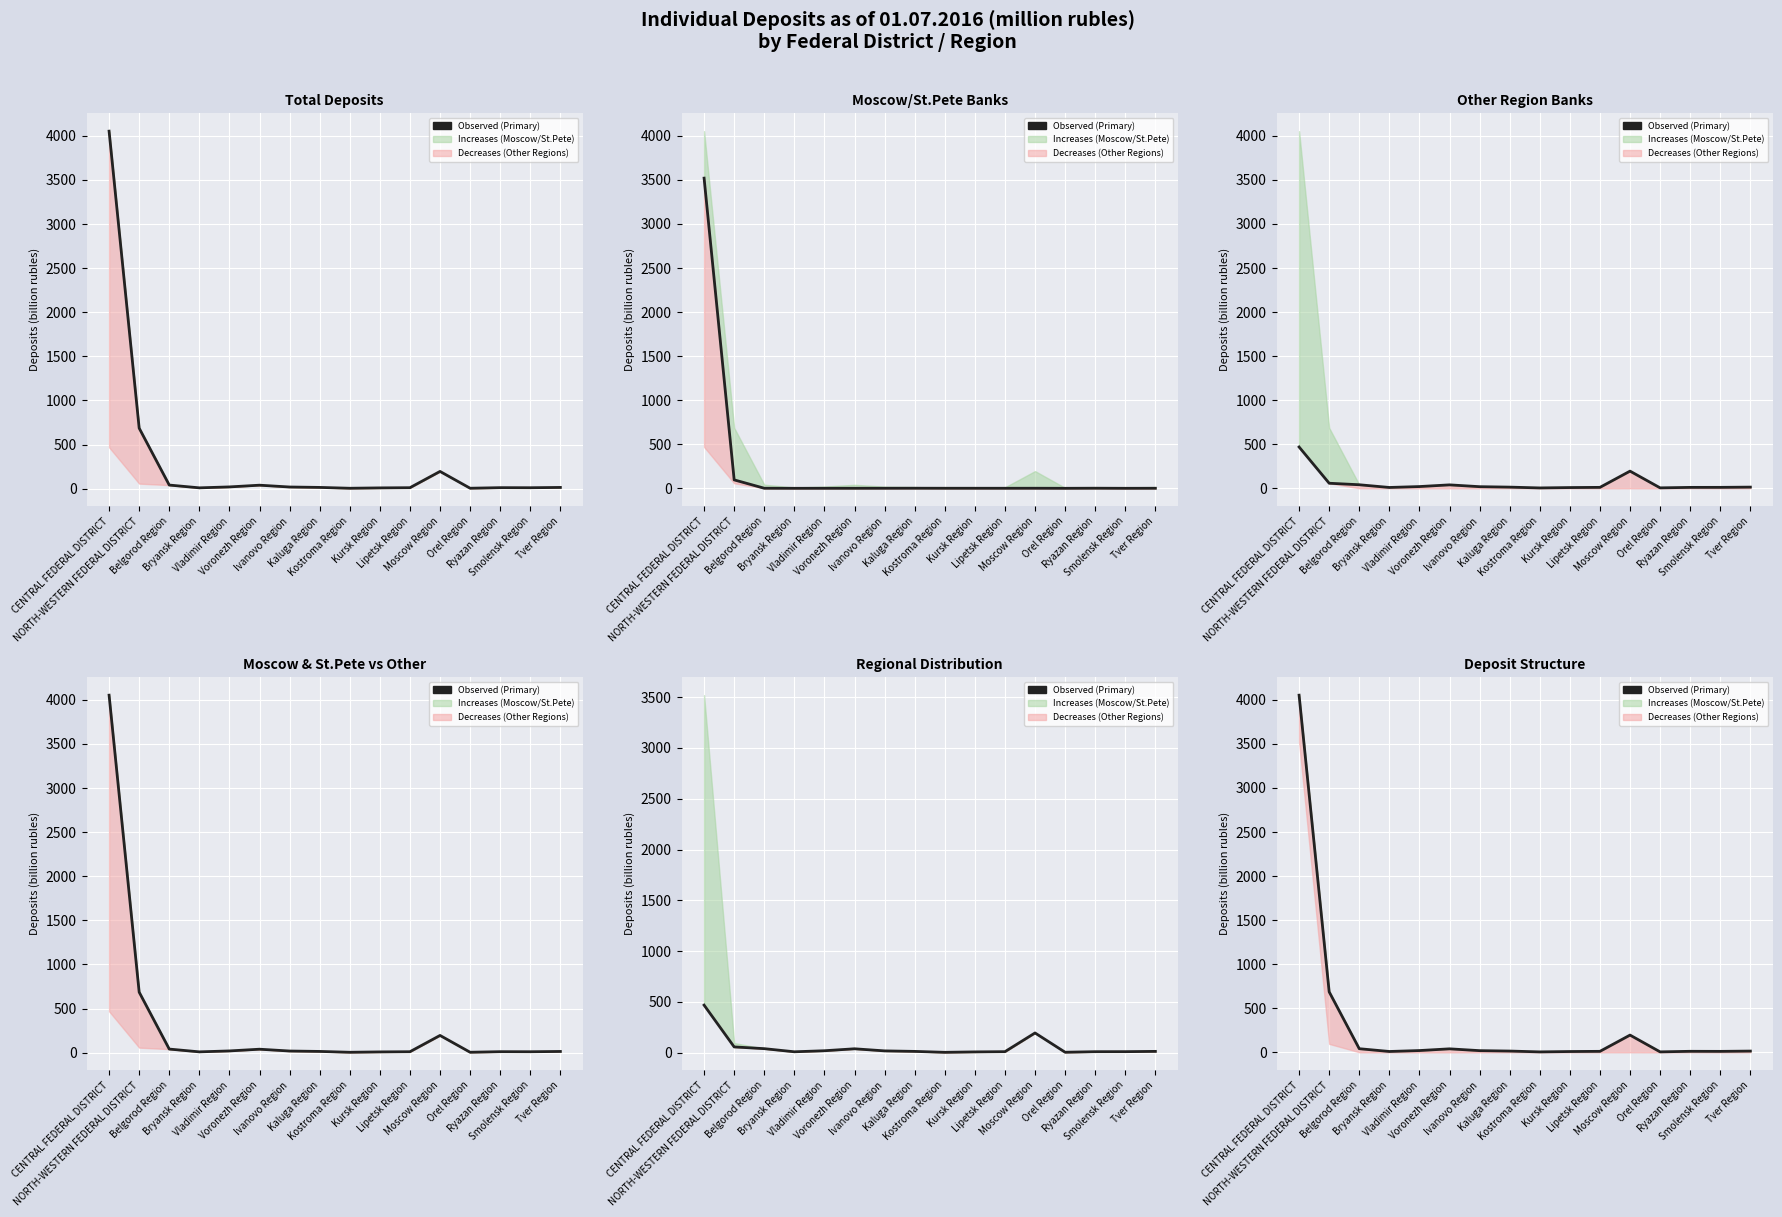

How many values are below 14?

7